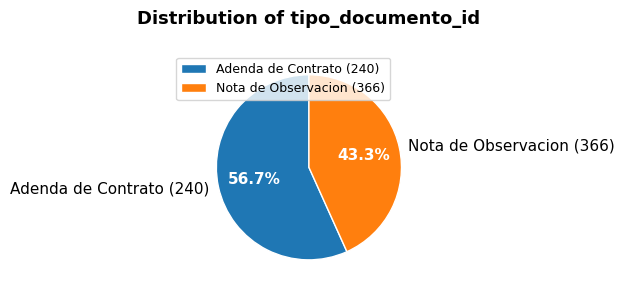

How many slices are in this pie chart?

2